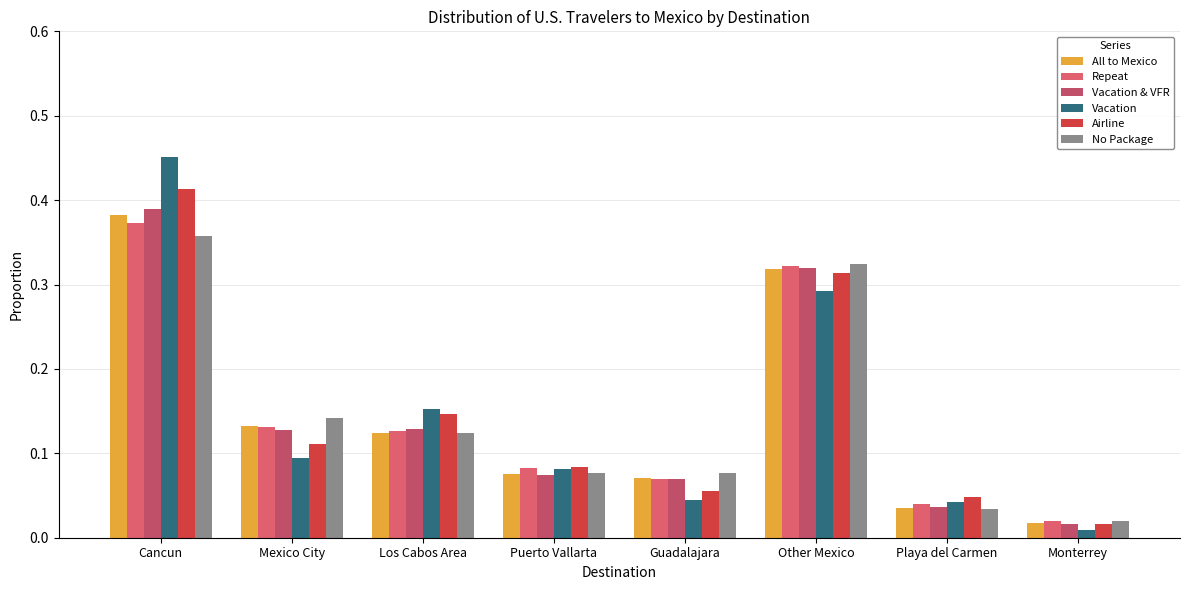

At which label is Repeat closest to 0?

Monterrey